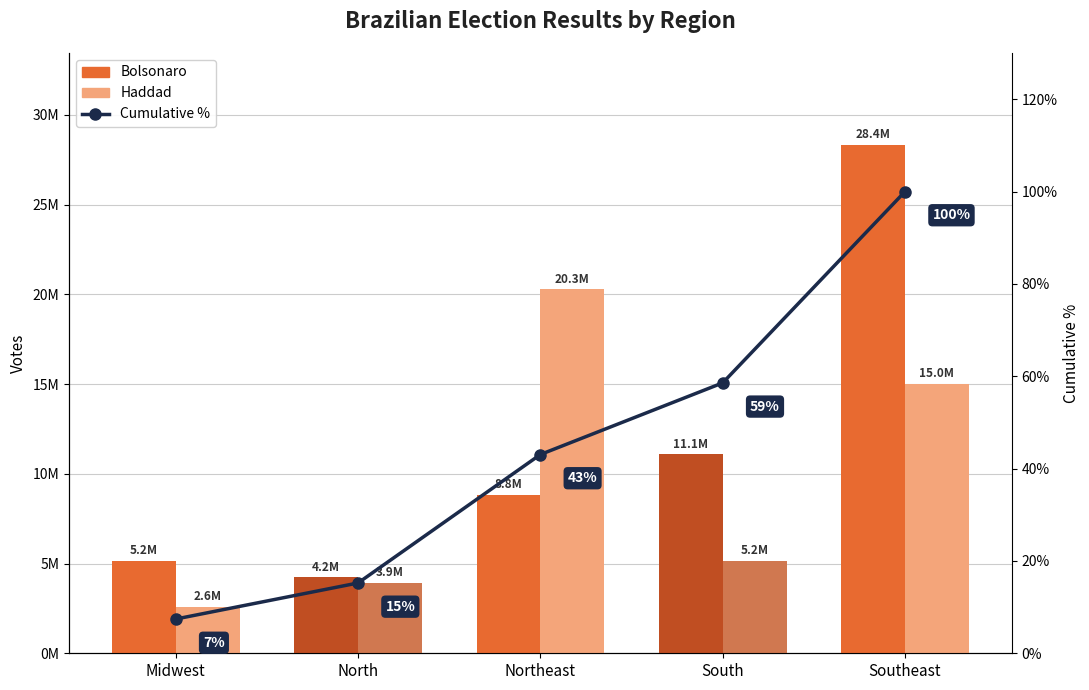

Rank the series at Southeast from highest to lowest value.

Bolsonaro, Haddad, Cumulative %